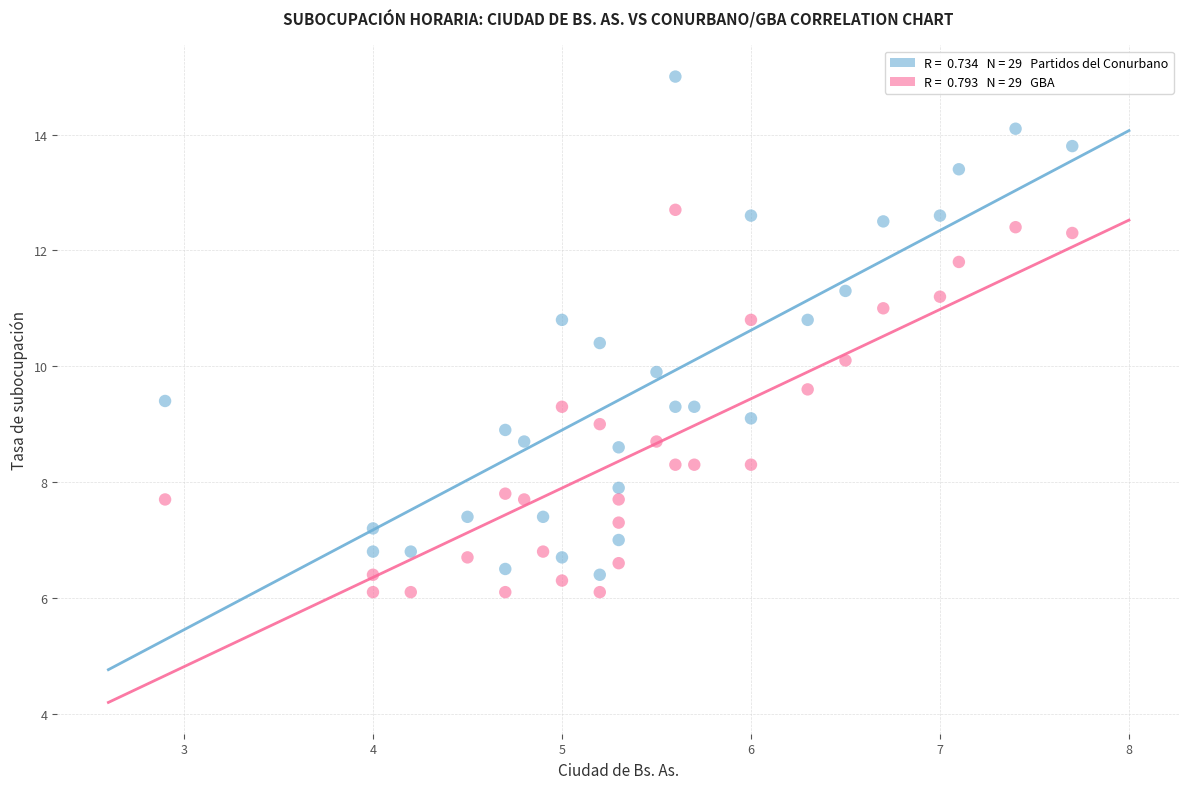

Across all data points, what is the range of Y values (max minus min)?

8.9